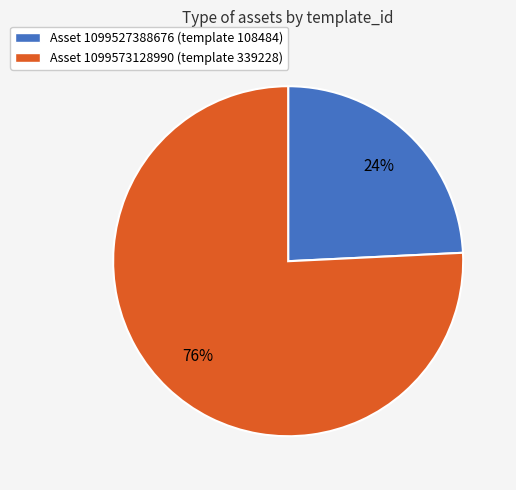

Does any single category account for the majority?

Yes